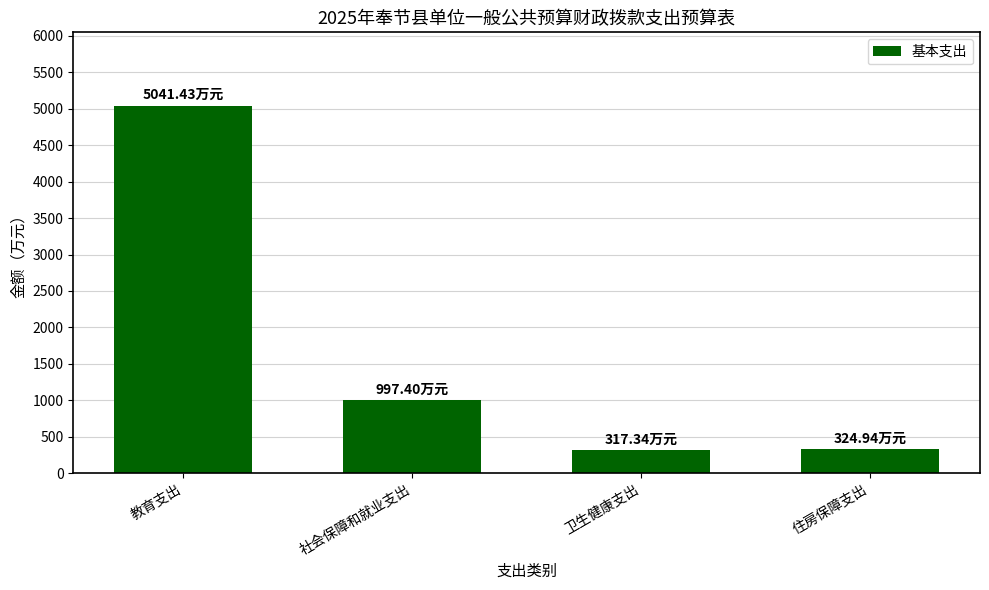

How many values are below 997?

2